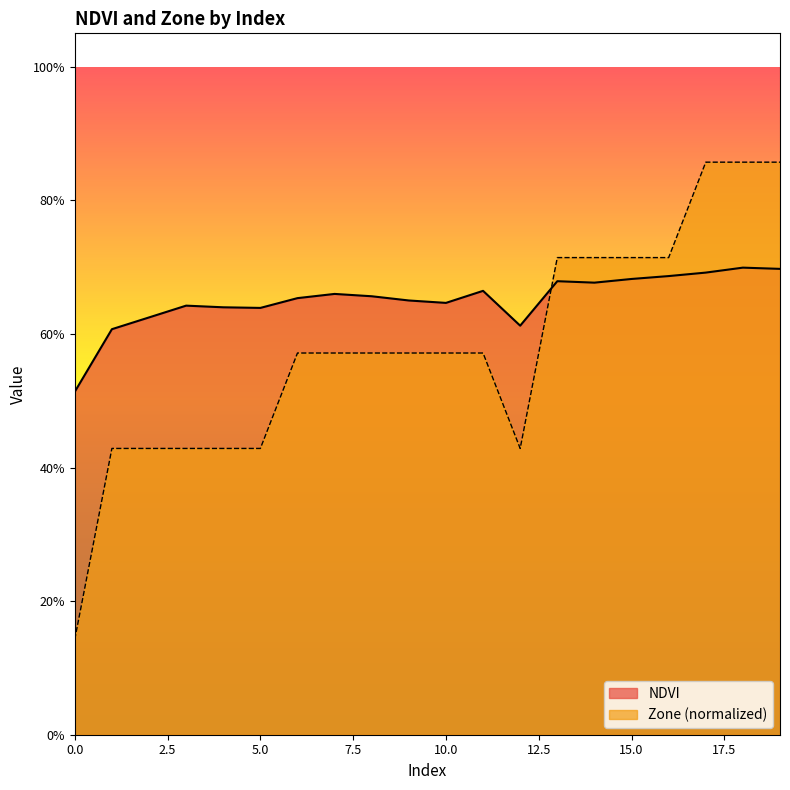

Between which two adjacent categories do NDVI and Zone first intersect?

12 and 13